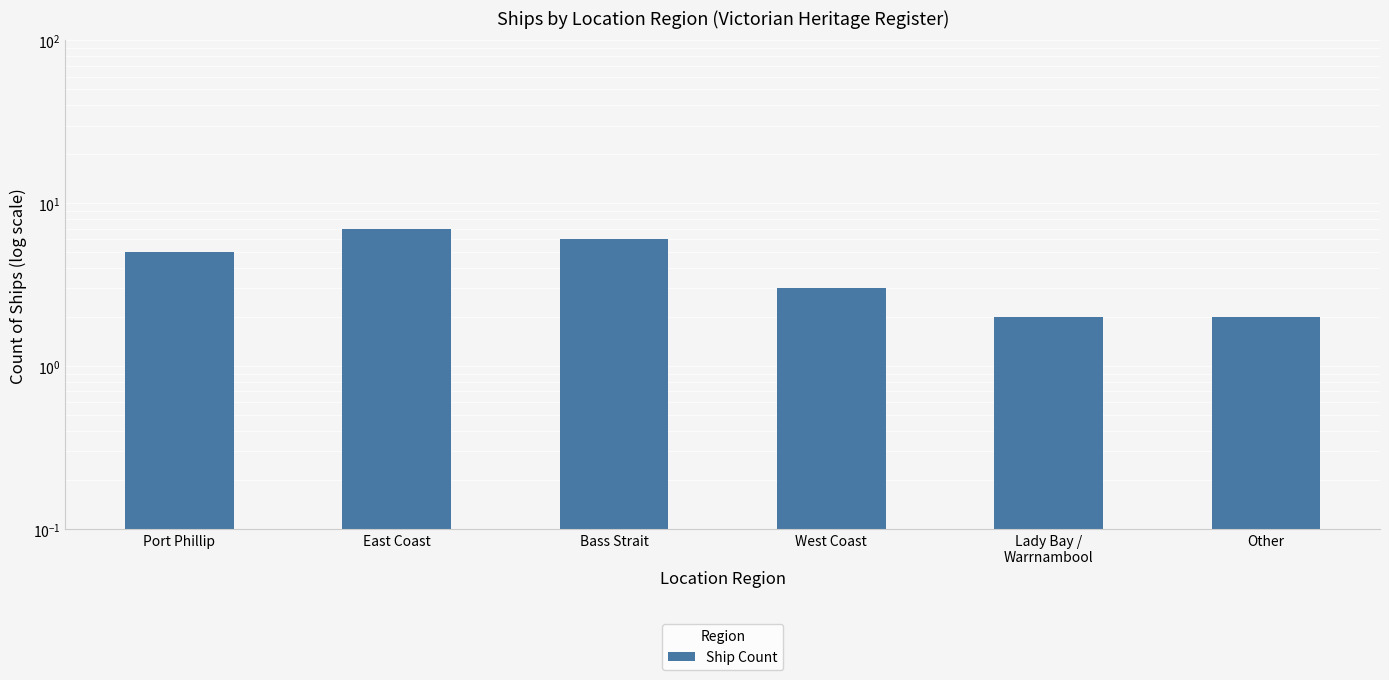

Which category has the lowest value across all series?

Lady Bay /
Warrnambool